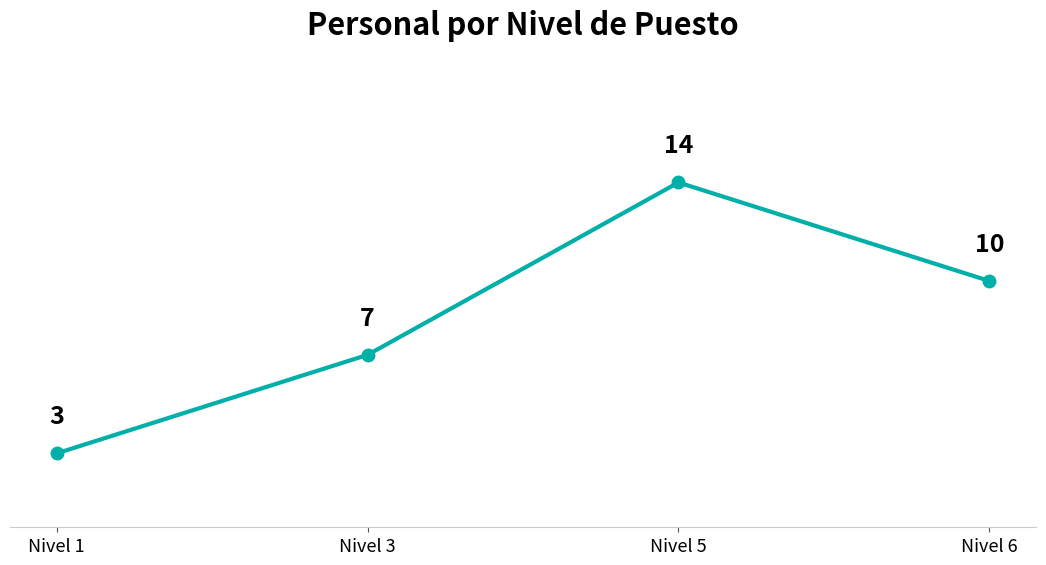

How many values are between 7 and 14?

3